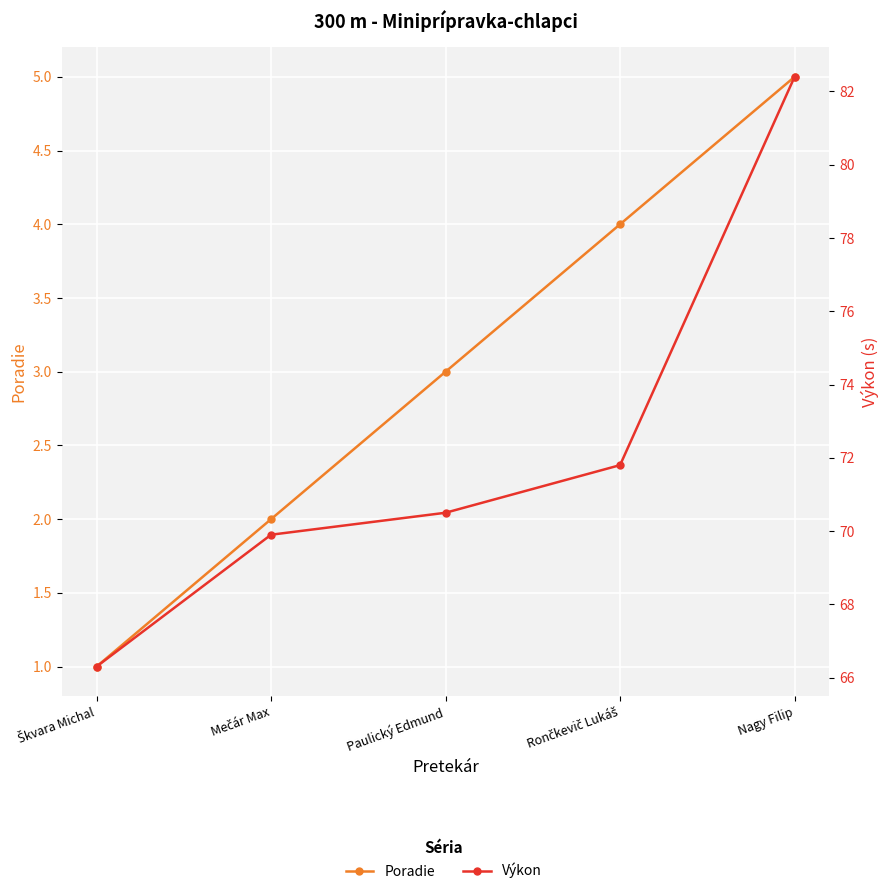

True or false: Poradie and Výkon intersect in this chart.

False